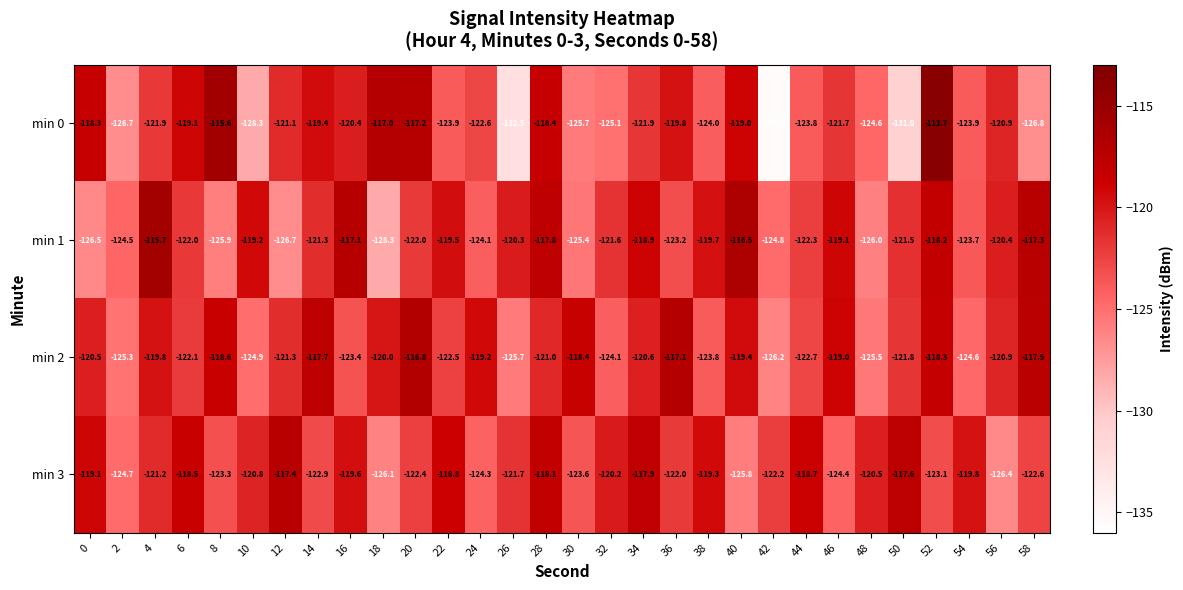

What is the smallest value displayed?

-135.6